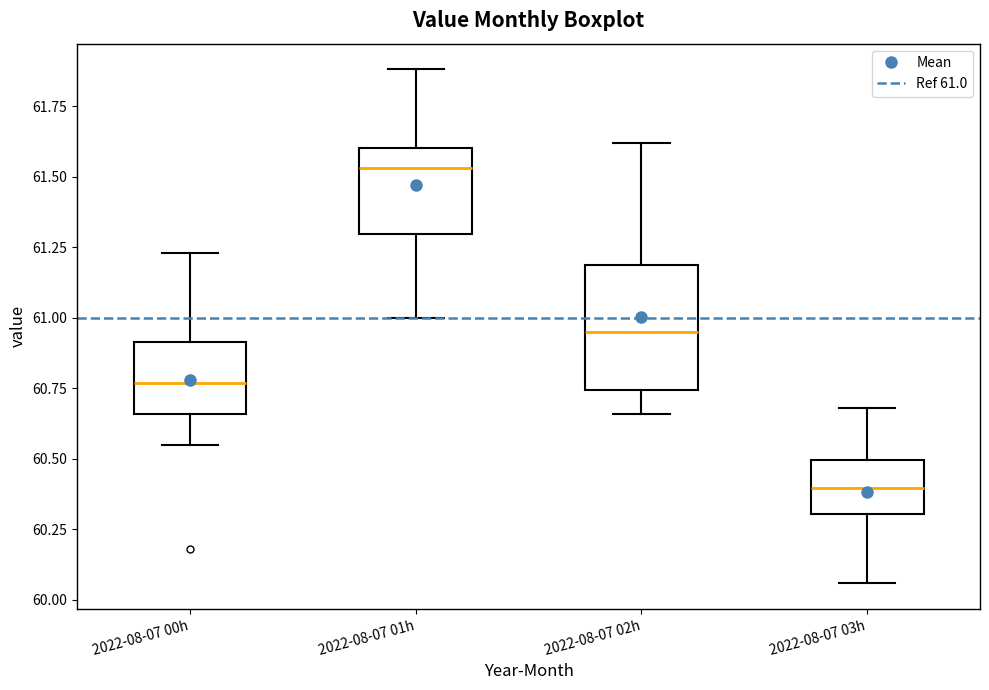

Reading left to right, read every box against the y-axis: the position of its median line, the range the box covers, and the ends of its whiskers. The values are not printed on the chart, so give them approximately, as read against the axis.

2022-08-07 00h: median 60.75, box 60.65 to 60.90, whiskers 60.55 to 61.25
2022-08-07 01h: median 61.55, box 61.30 to 61.60, whiskers 61.00 to 61.90
2022-08-07 02h: median 60.95, box 60.75 to 61.20, whiskers 60.65 to 61.60
2022-08-07 03h: median 60.40, box 60.30 to 60.50, whiskers 60.05 to 60.70